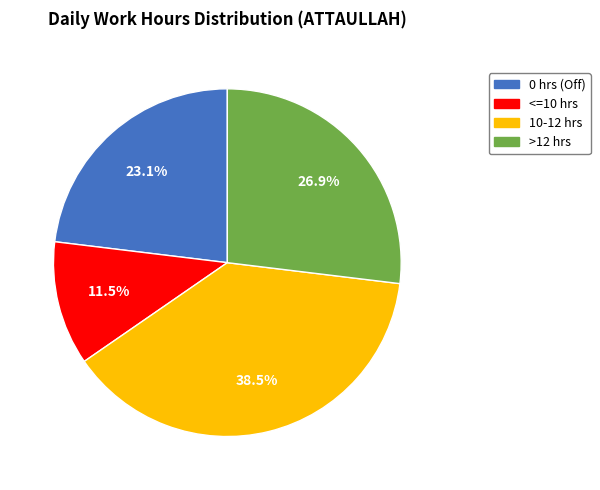

Is there a majority slice in this chart?

No